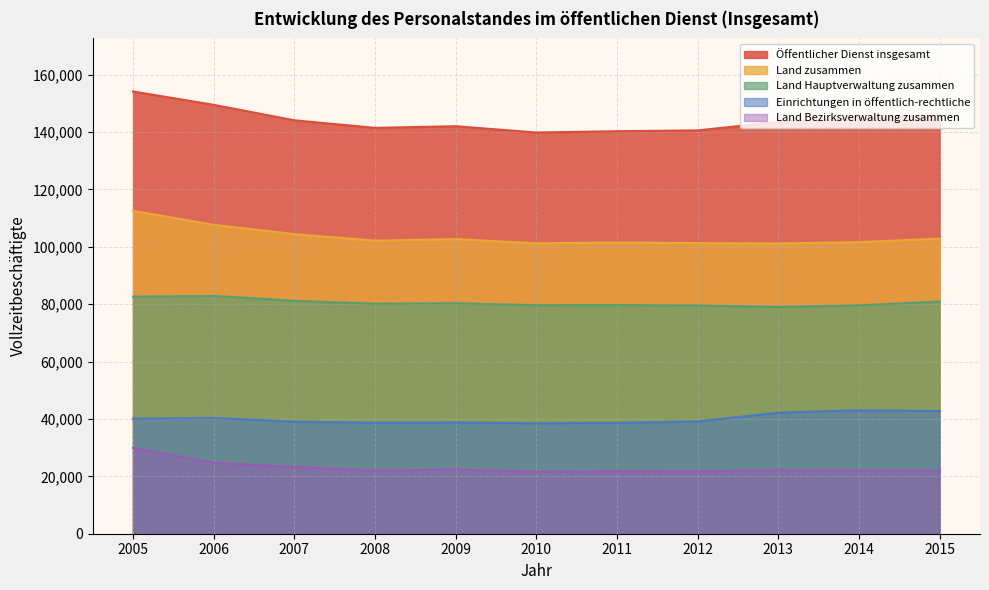

True or false: Öffentlicher Dienst insgesamt and Land Bezirksverwaltung zusammen cross at least once.

False